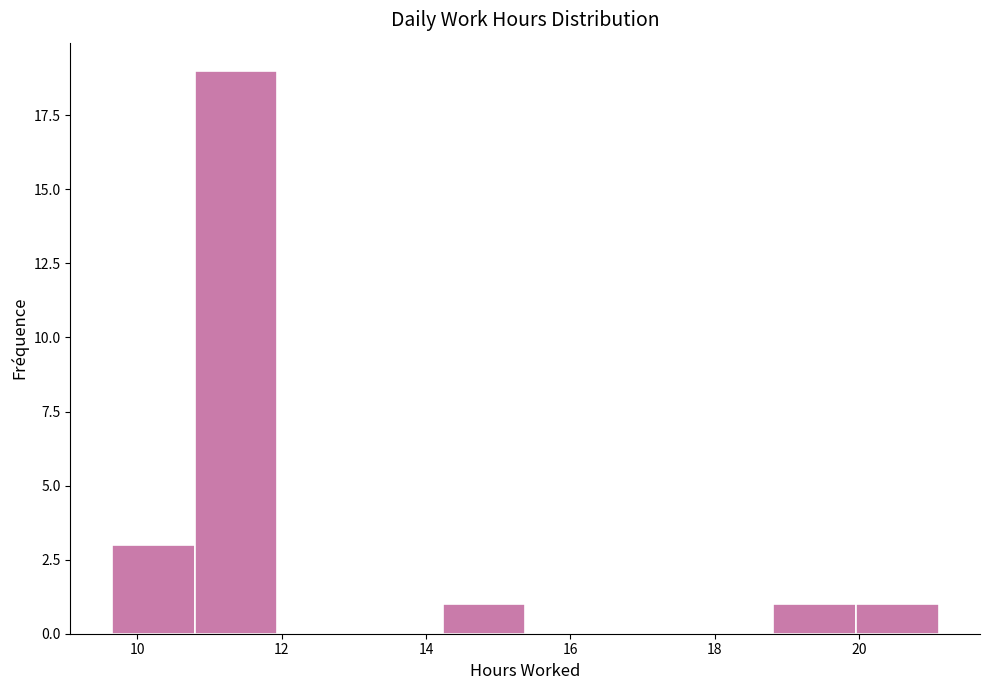

What is the height of the bar covering 14.2 to 15.4 on the x-axis? Neither the bar edges nor the heights are printed on the chart, so give them approximately, as read against the axes.

1